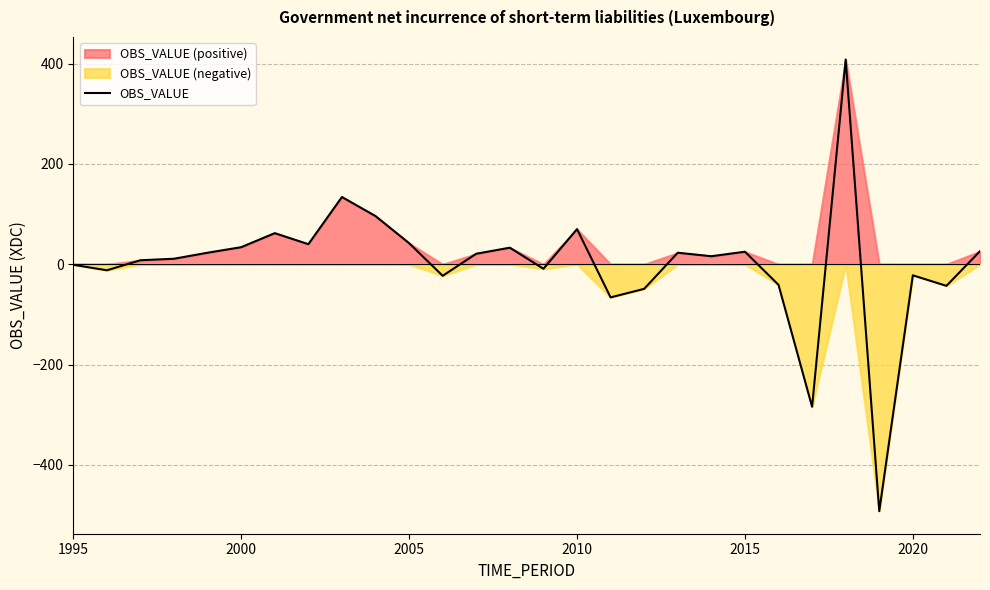

What is the highest value of the OBS_VALUE series?

408